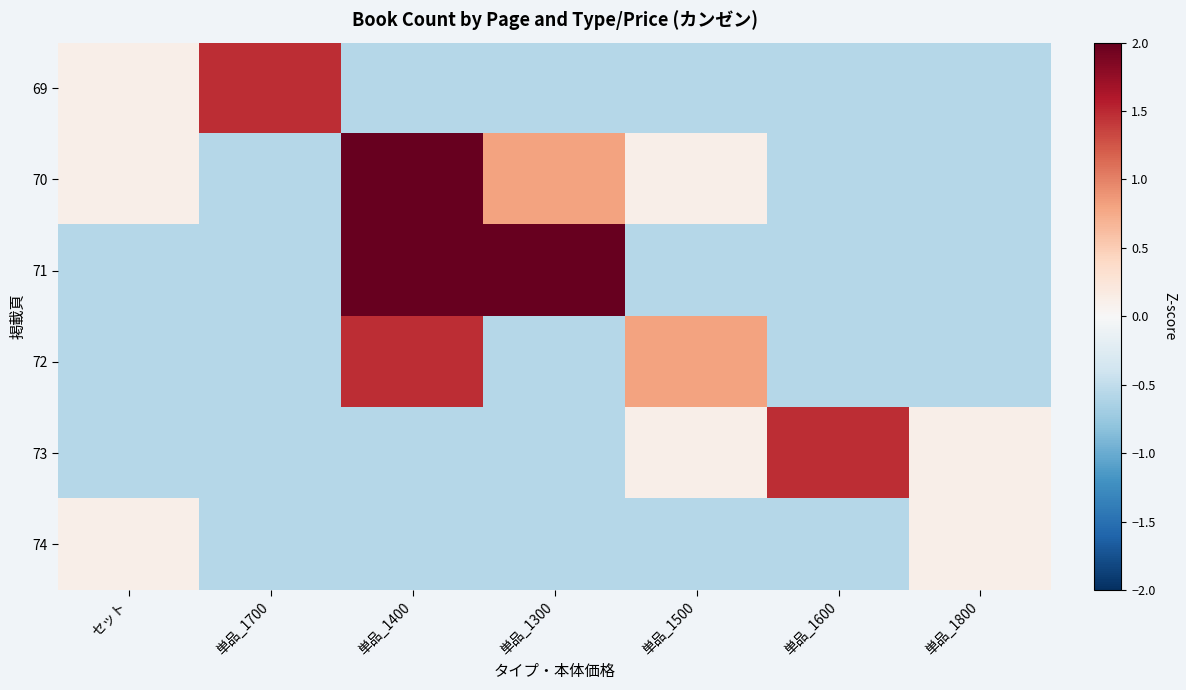

Which series has the largest range (max minus min)?

70